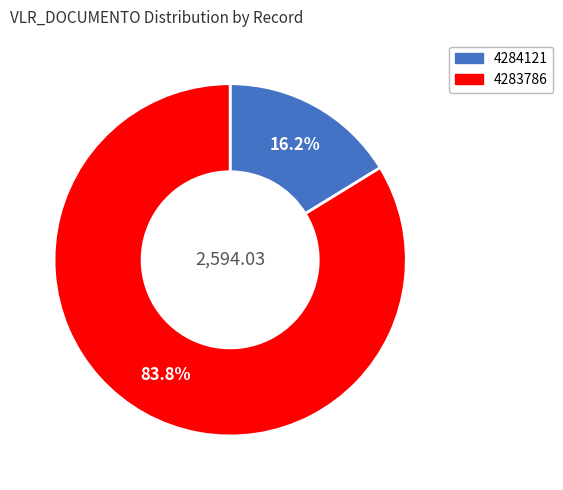

The 4283786 slice represents 96% of the pie. True or false?

False